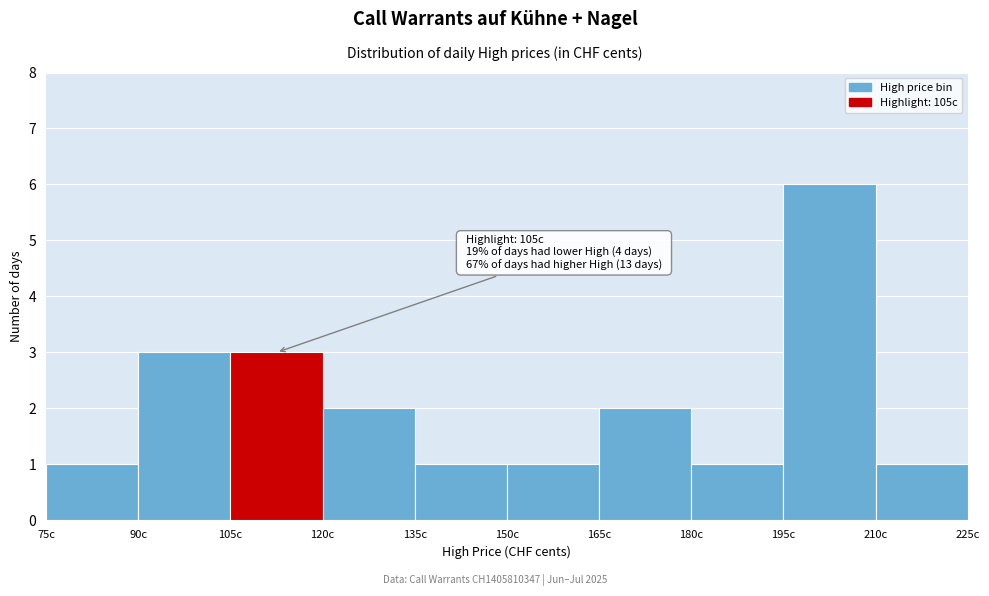

Which range on the x-axis has the tallest bar?

195 to 210